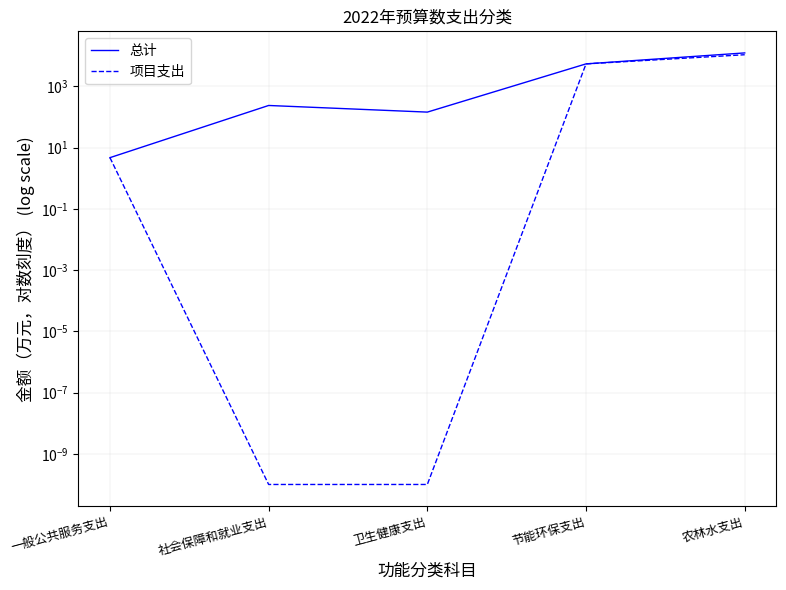

List the labels in order of 总计 value, largest first.

农林水支出, 节能环保支出, 社会保障和就业支出, 卫生健康支出, 一般公共服务支出